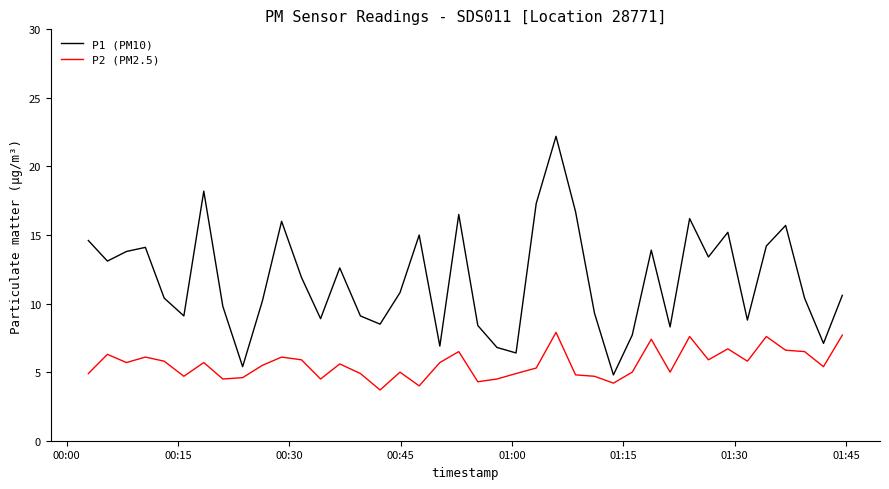

List the series in order of their peak value, highest first.

P1 (PM10), P2 (PM2.5)